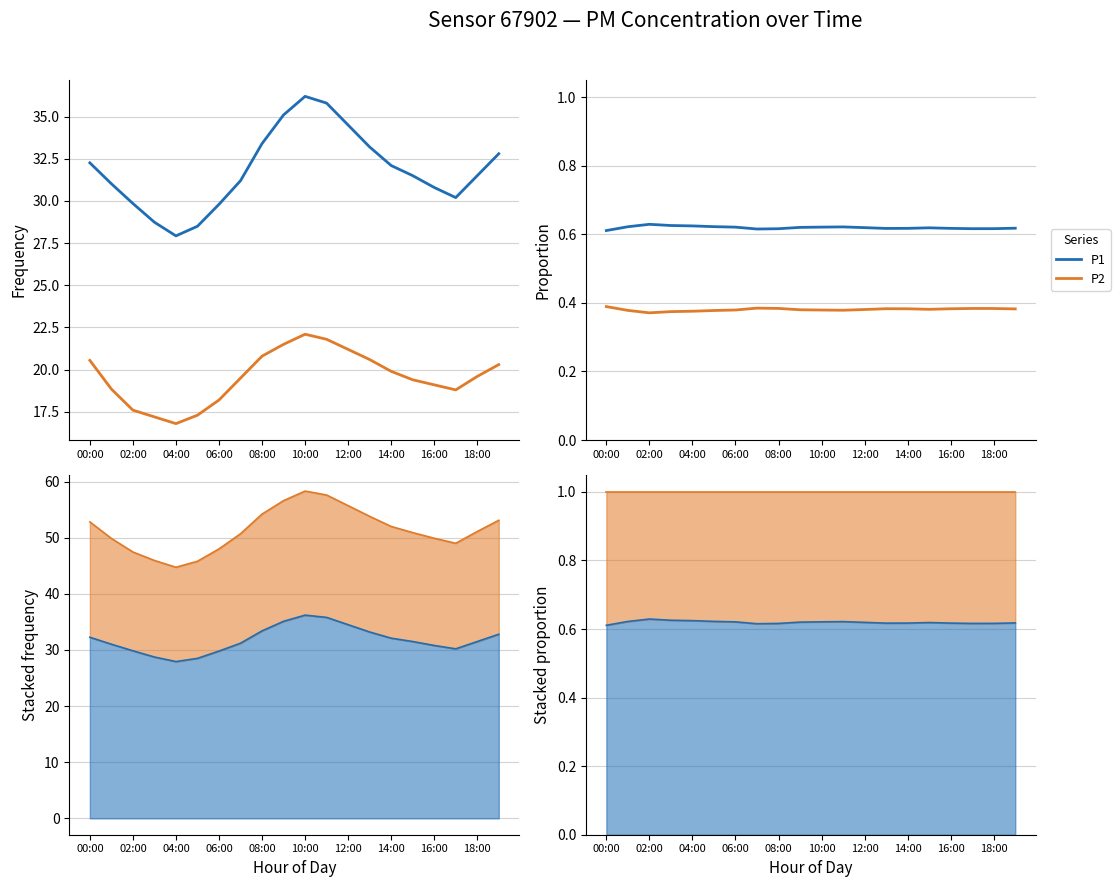

How many P1 values are between 0 and 1?

20